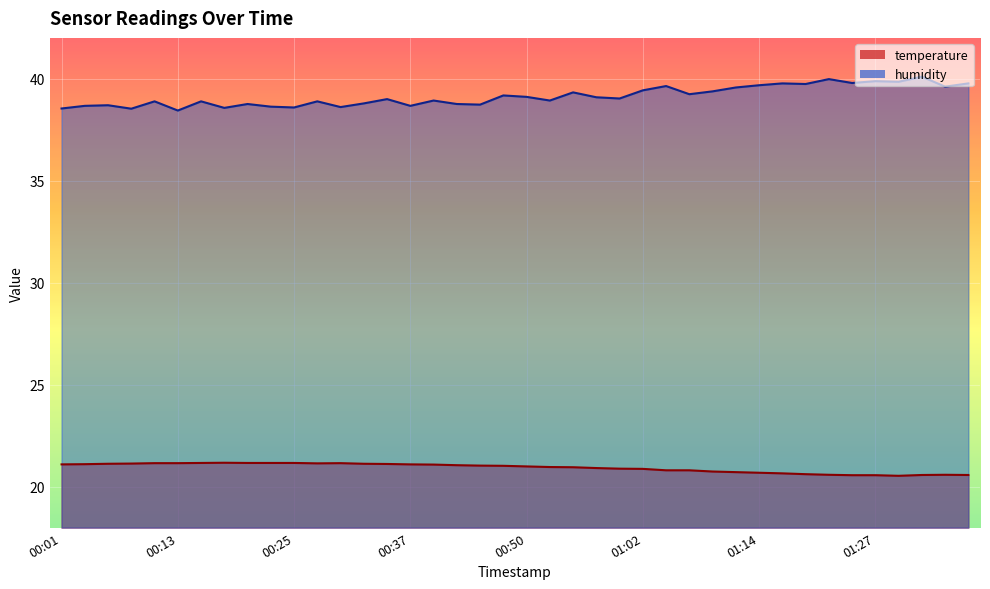

Reading right to left, transcribe all the data shown in this chart.

temperature: 20.6	20.6	20.6	20.5	20.6	20.6	20.6	20.6	20.7	20.7	20.7	20.8	20.8	20.8	20.9	20.9	20.9	21.0	21.0	21.0	21.0	21.0	21.1	21.1	21.1	21.1	21.1	21.2	21.1	21.2	21.2	21.2	21.2	21.2	21.2	21.2	21.1	21.1	21.1	21.1
humidity: 39.8	39.6	40.1	39.9	39.9	39.8	40.0	39.7	39.8	39.7	39.6	39.4	39.2	39.6	39.4	39.0	39.1	39.3	38.9	39.1	39.2	38.7	38.8	38.9	38.7	39.0	38.8	38.6	38.9	38.6	38.6	38.8	38.6	38.9	38.4	38.9	38.5	38.7	38.7	38.5